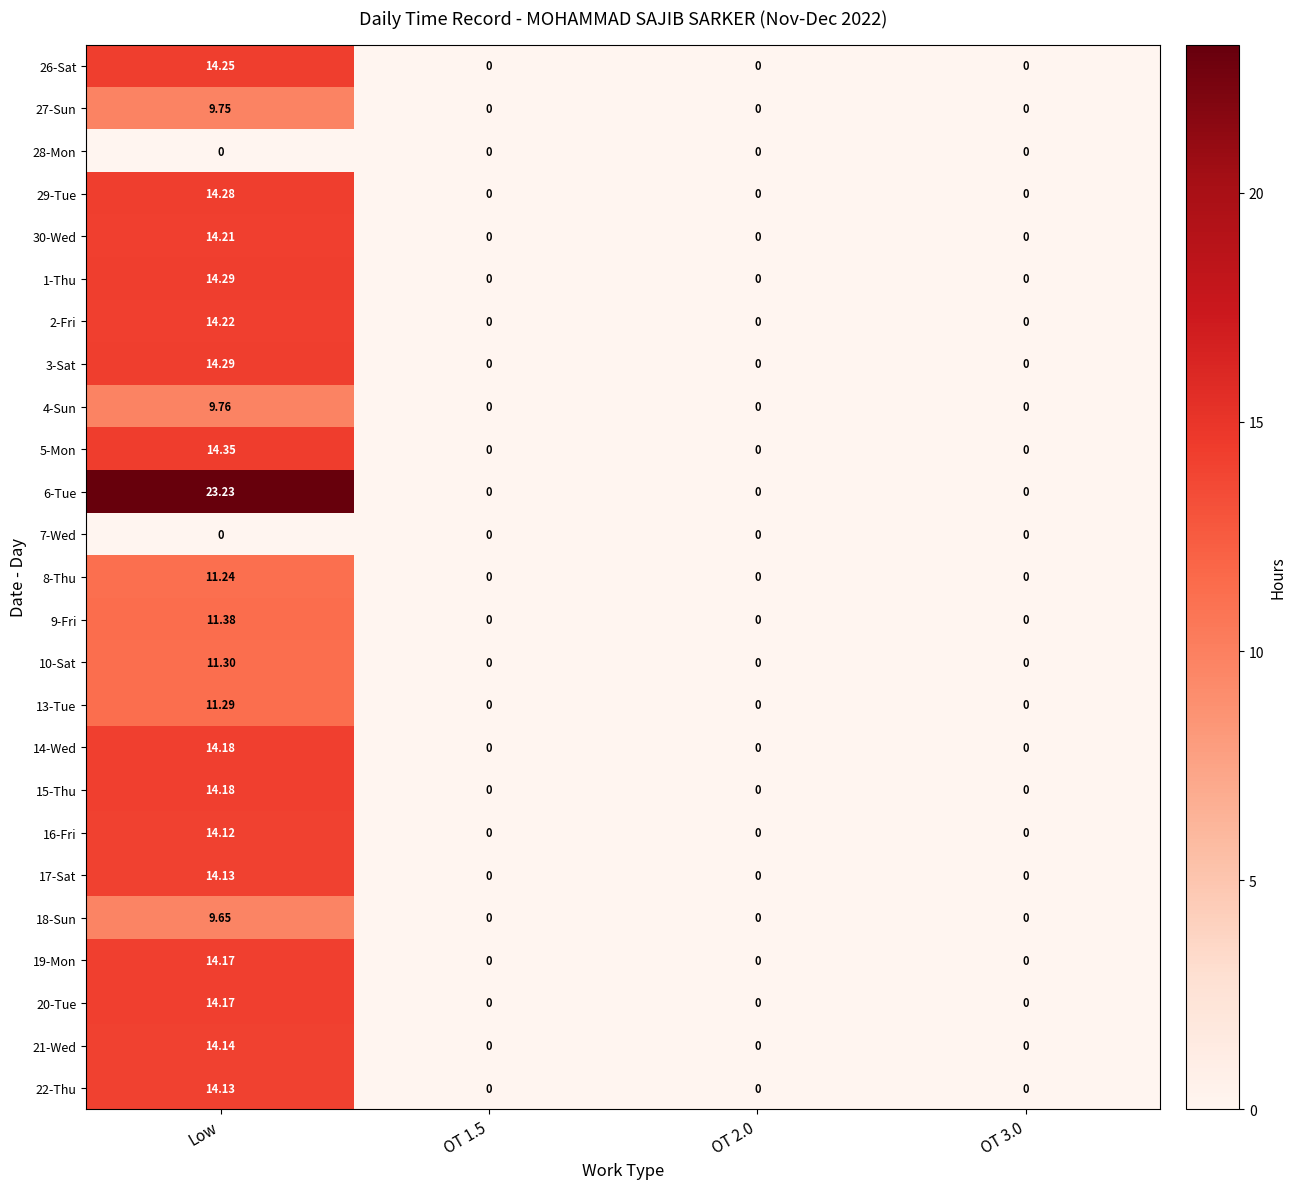

At which category is the sum across all series the highest?

Low